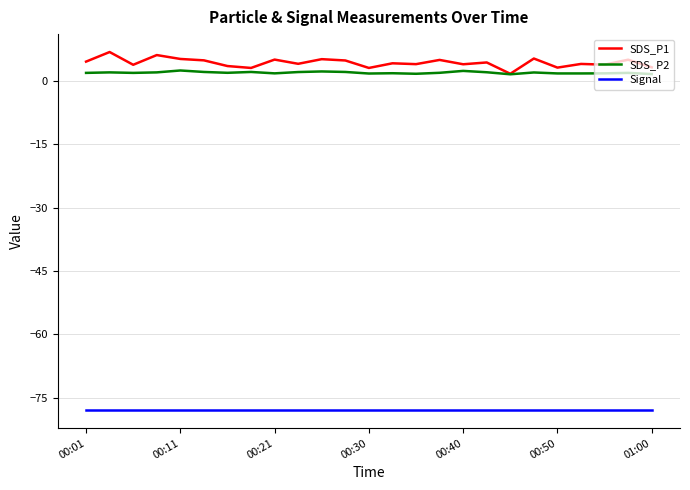

What is the maximum value shown in the chart?

6.8